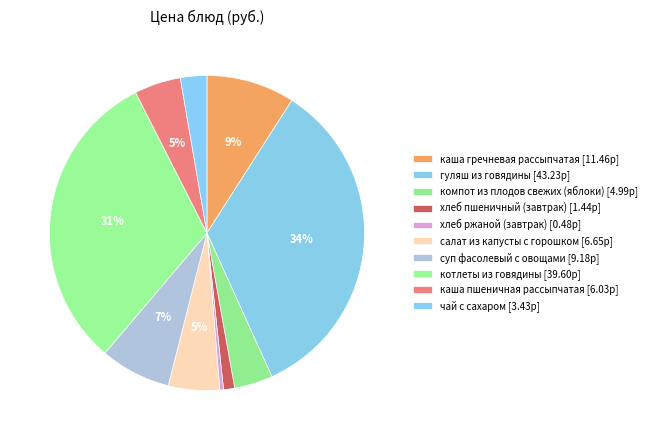

Which slice is the largest?

гуляш из говядины